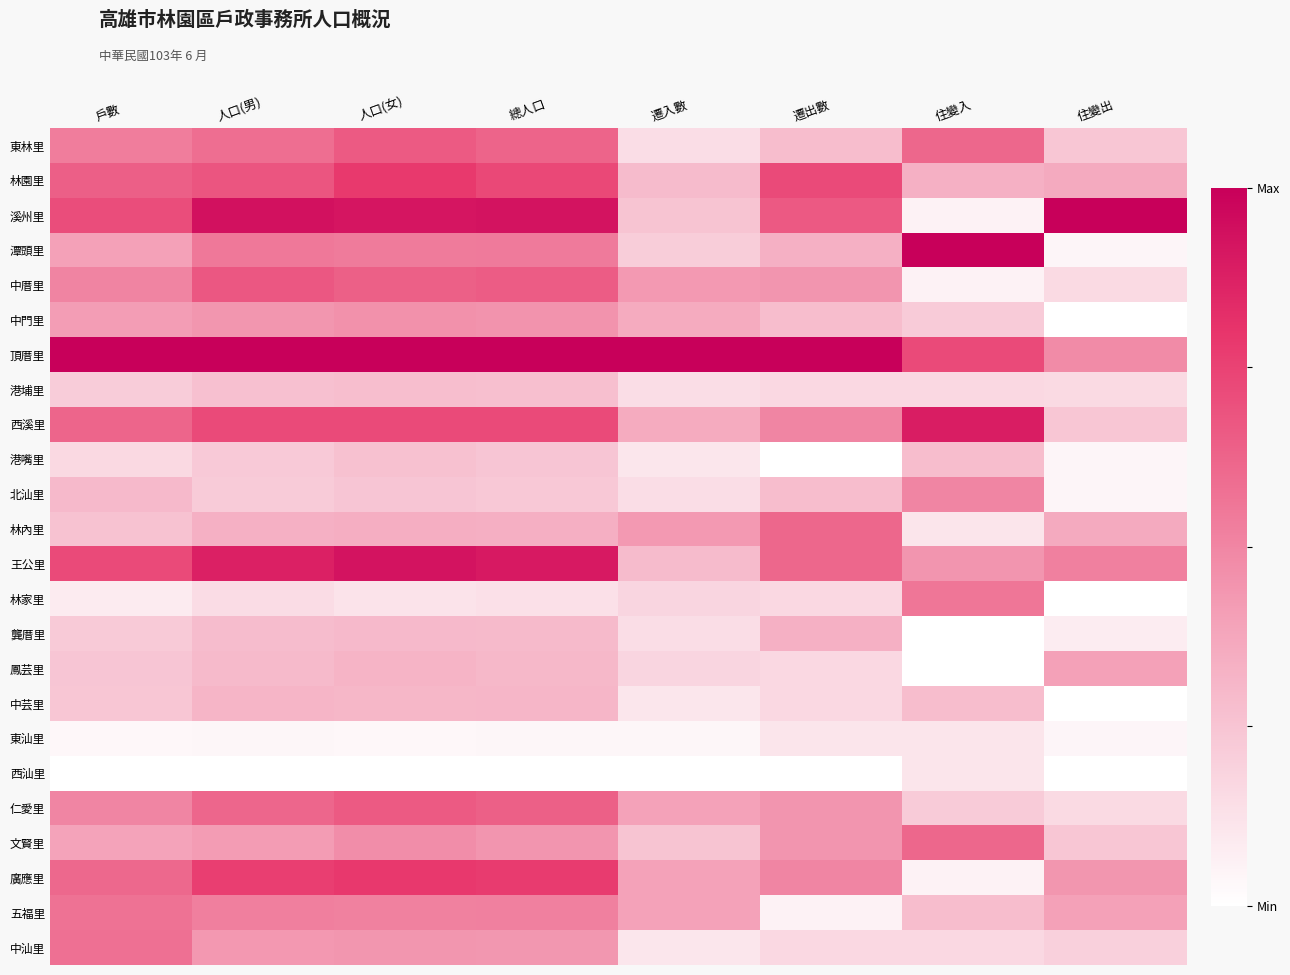

Between 人口(女) and 遷入數, which is larger?

人口(女)